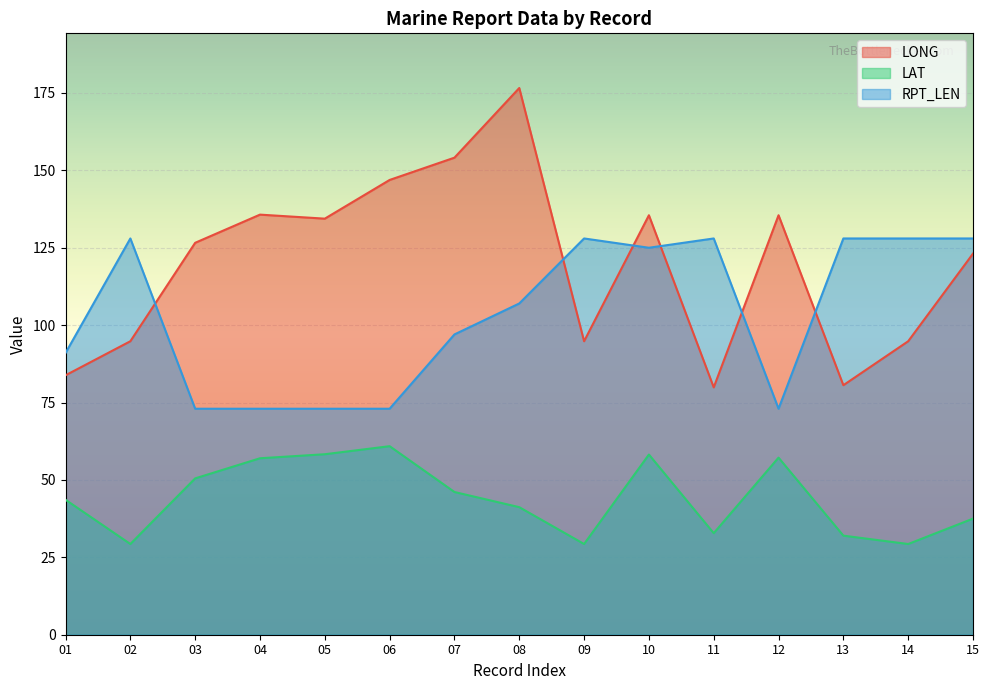

Where does the RPT_LEN series first go above 107?

02